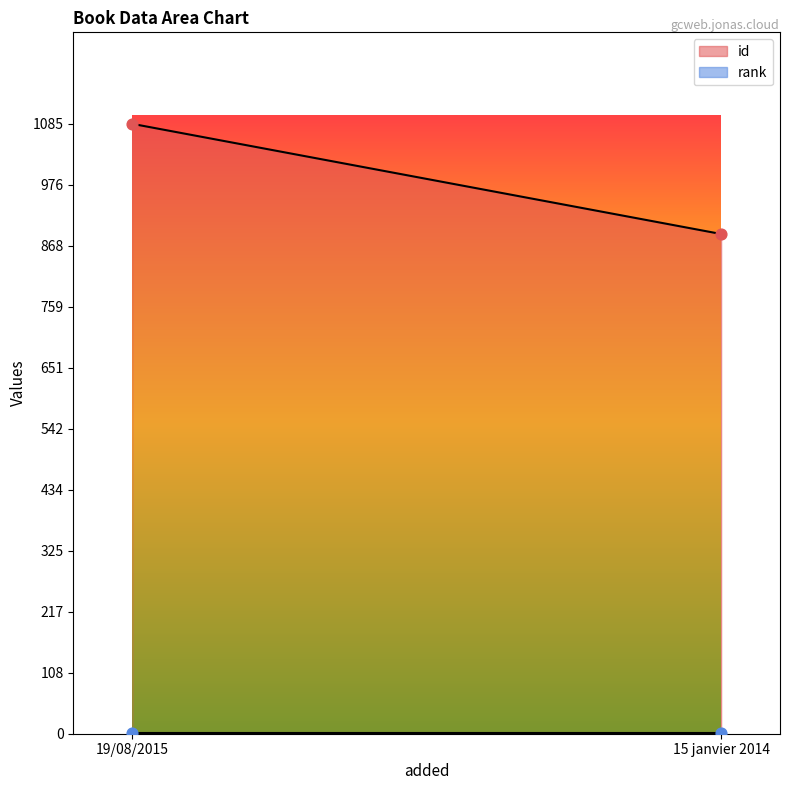

At how many categories does at least one series exceed 156?

2